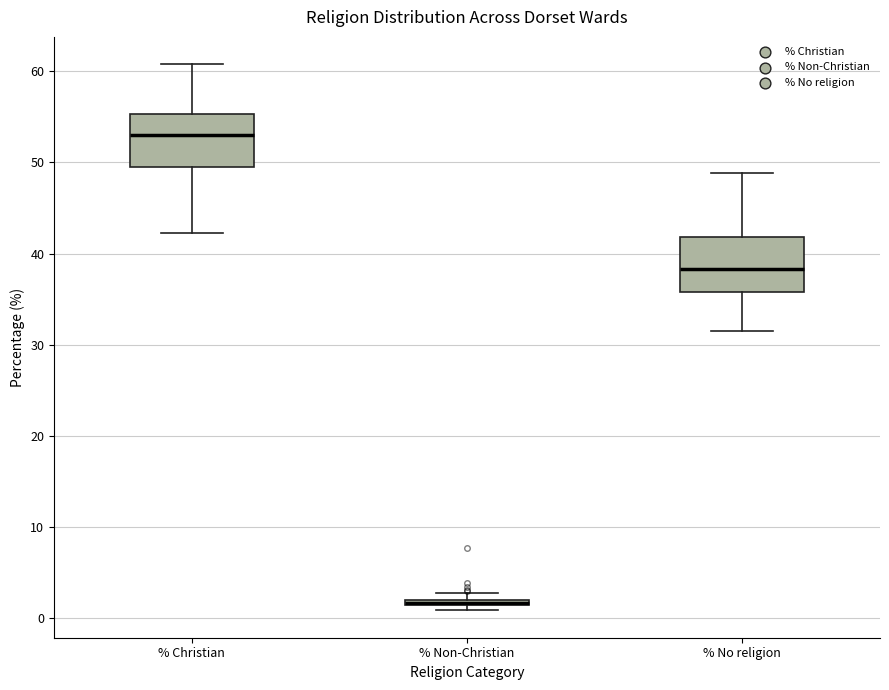

Where is the lower edge of the box for % Non-Christian on the y-axis? The values are not printed on the chart, so give them approximately, as read against the axis.

1